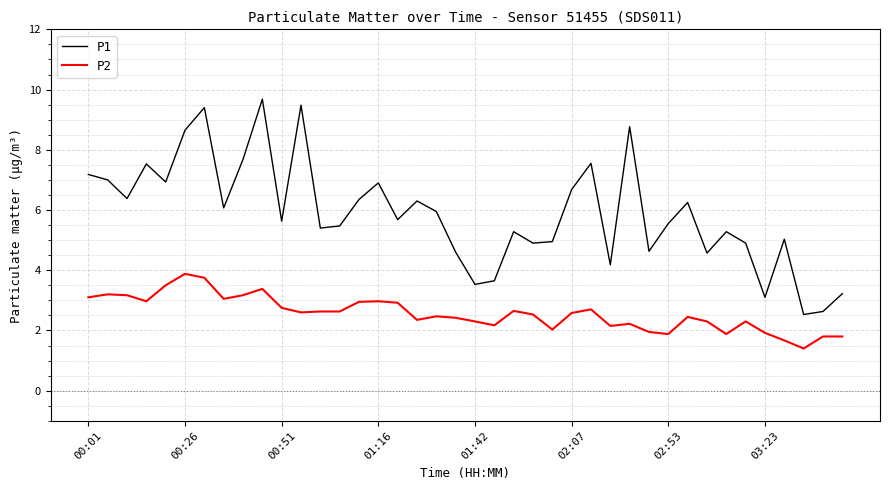

Rank the series by their maximum value, from highest to lowest.

P1, P2